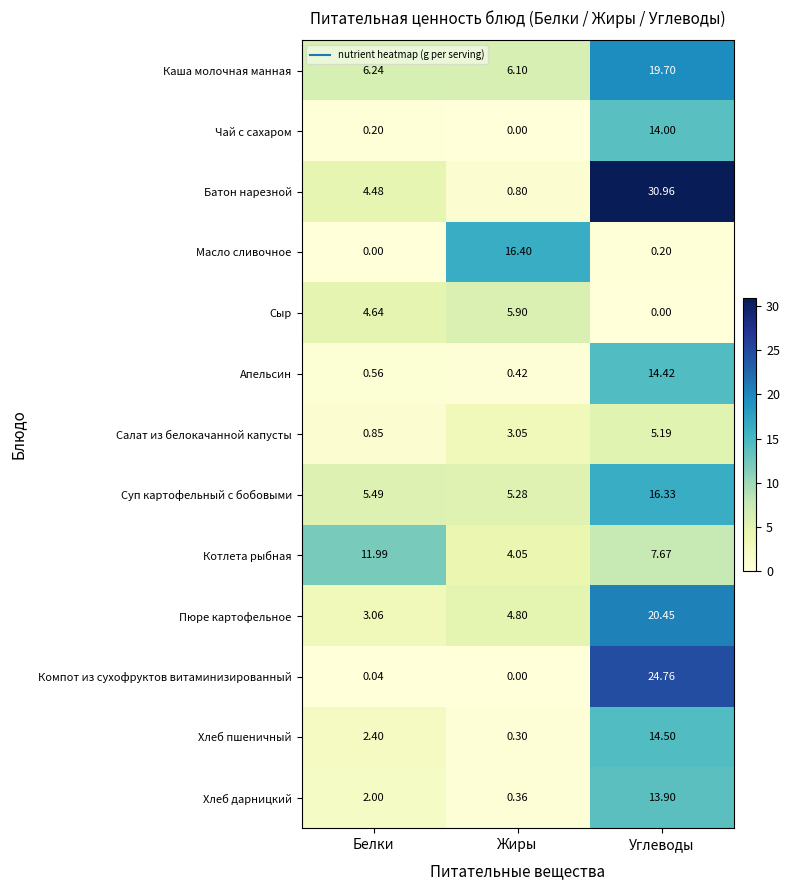

At which category is the sum across all series the highest?

Углеводы